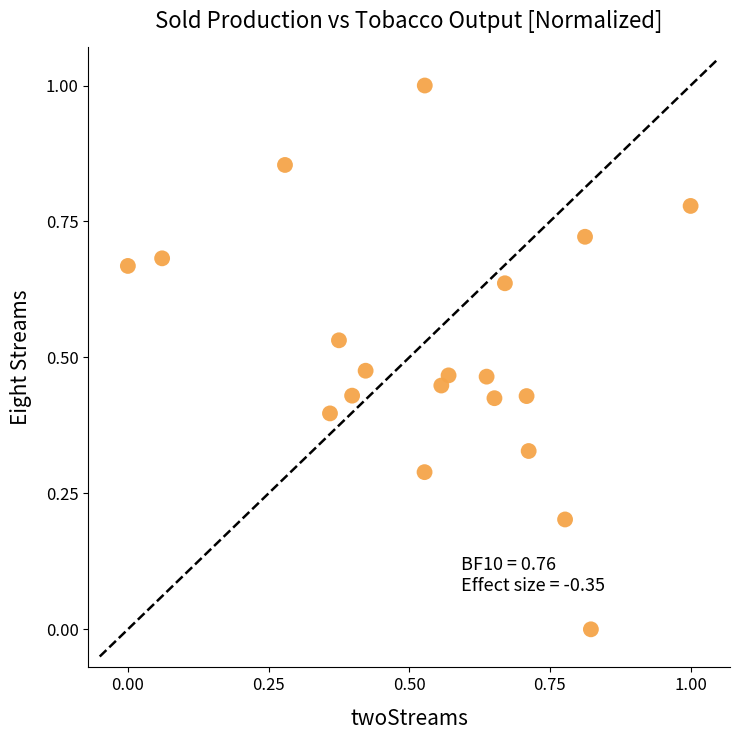

What is the range of Y values (max minus min)?

1.0